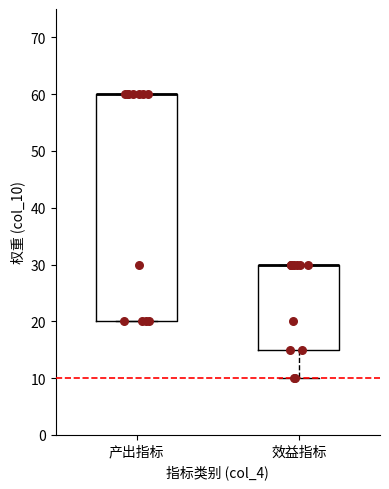

Which box is the tallest, from its lower edge to its upper edge?

产出指标